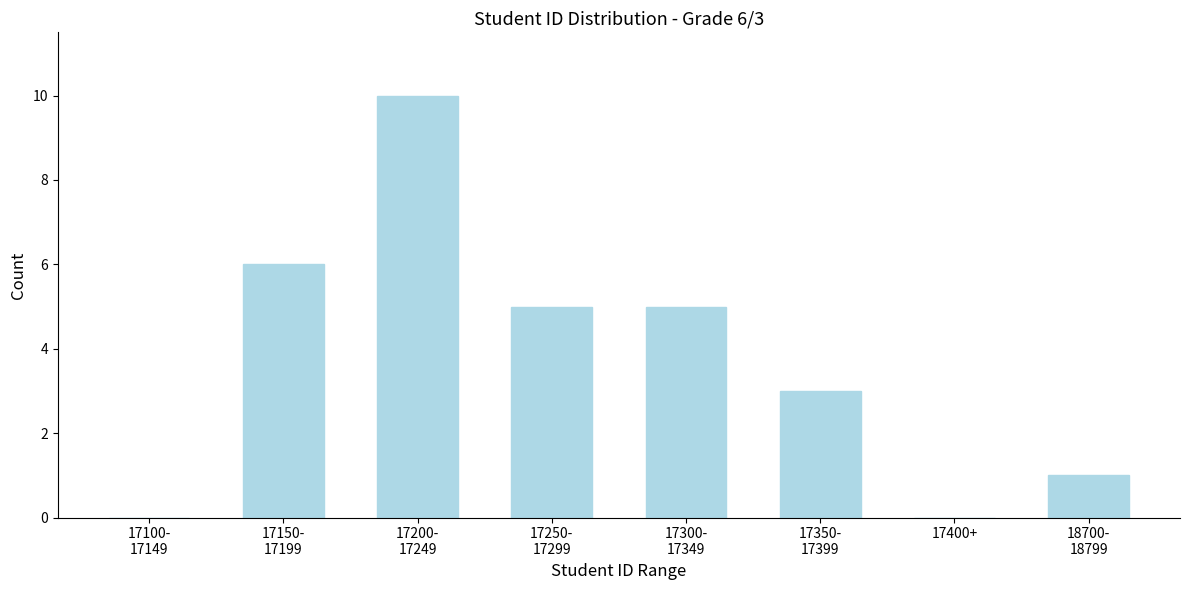

What is the maximum value shown in the chart?

10